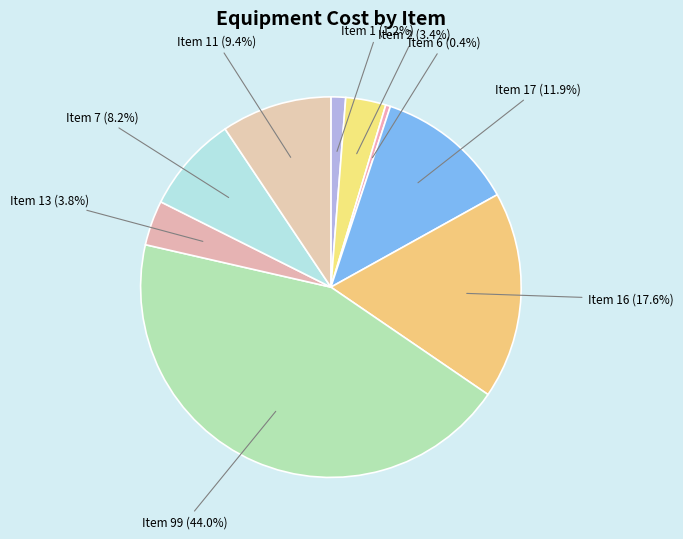

What is the smallest slice in the pie chart?

Item 6